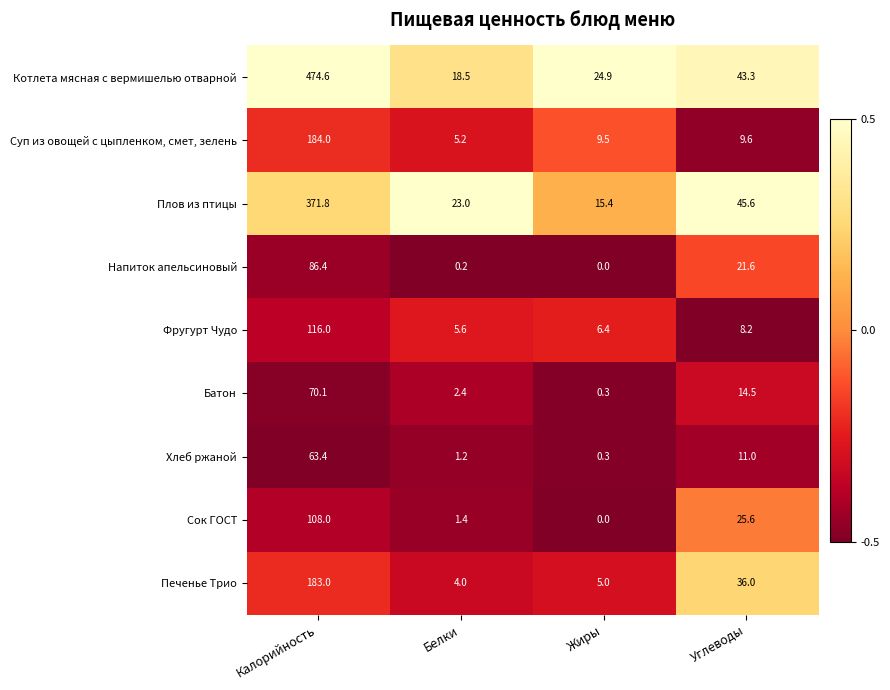

What is the total value across all series at Жиры?

61.8